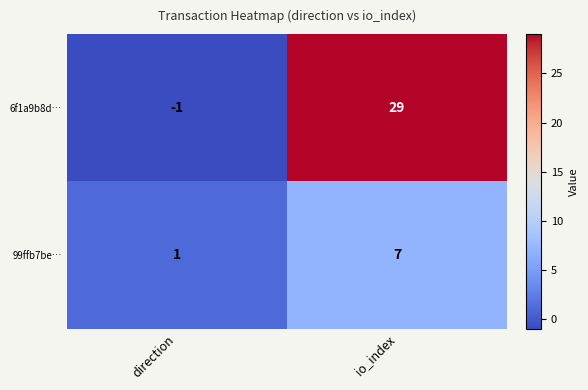

What is the difference between the highest and lowest values at io_index?

22